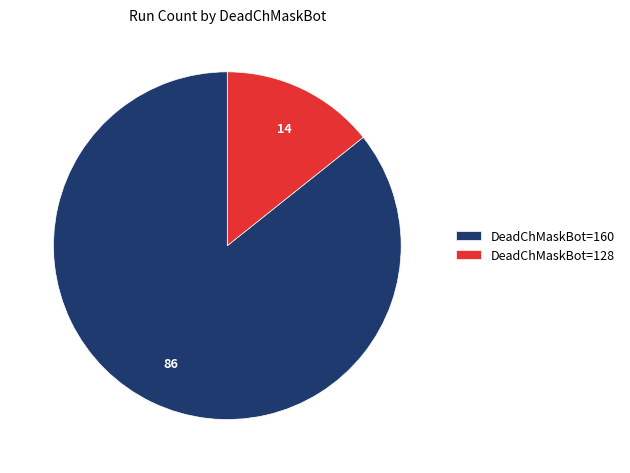

Does DeadChMaskBot=160 account for over 50% of the chart?

Yes